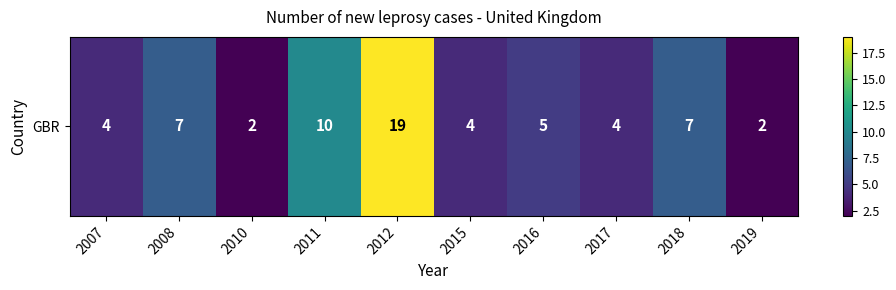

Which has a higher value, 2007 or 2015?

2007